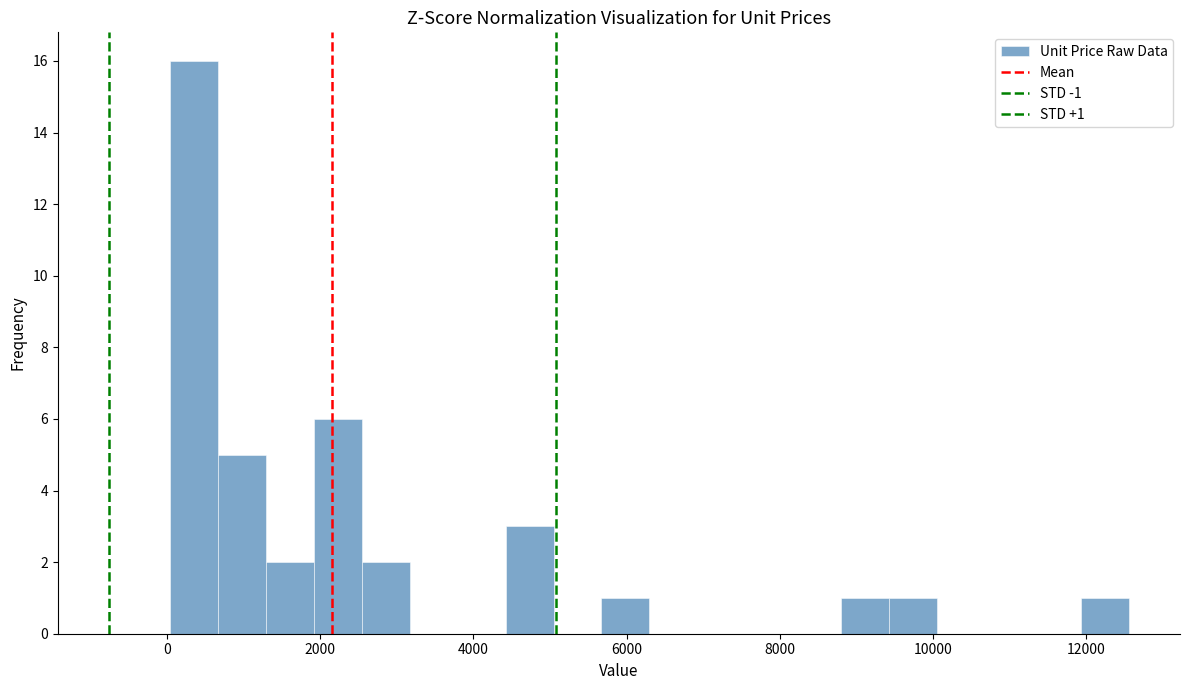

Around what value on the x-axis is the tallest bar? Give the approximate position of its centre, as read against the axis.

400